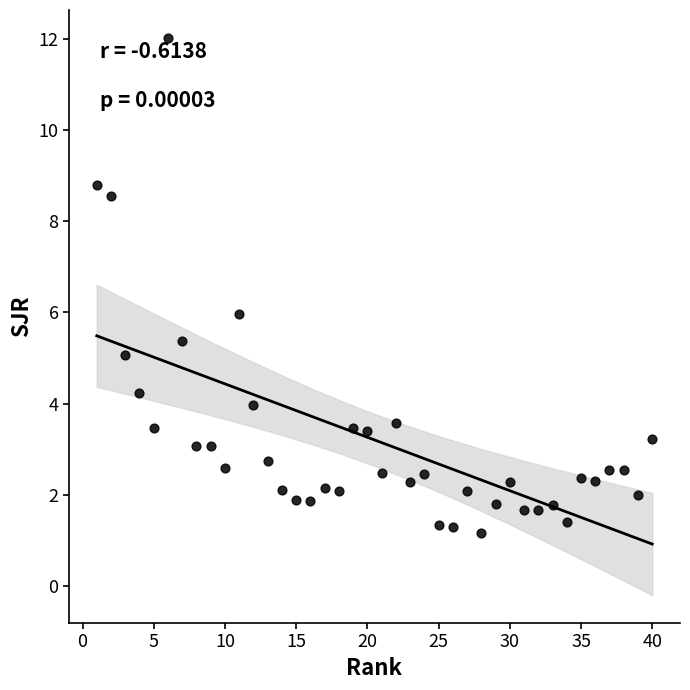

What is the range of X values (max minus min)?

39.0